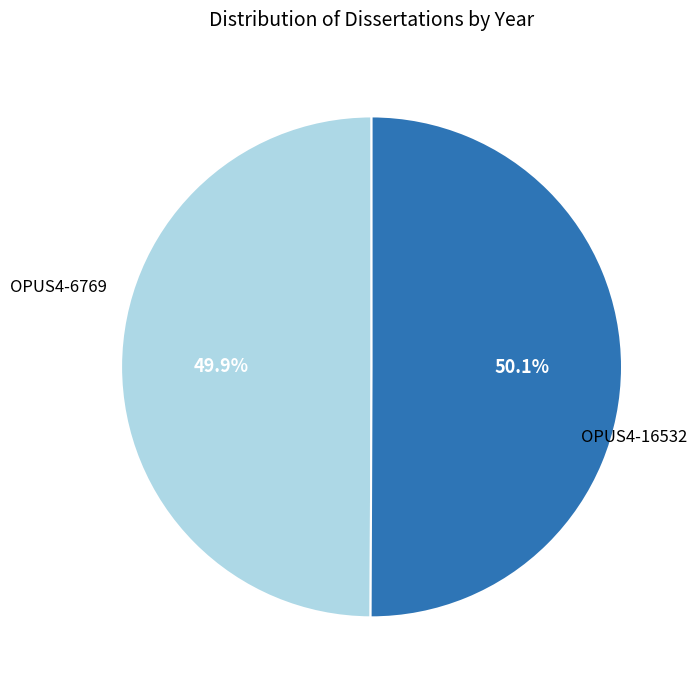

Is there a majority slice in this chart?

Yes